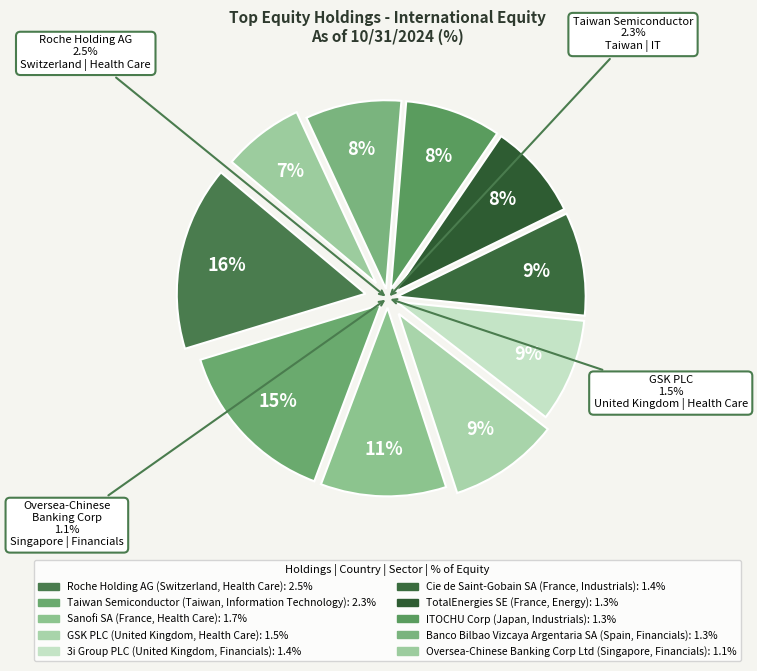

To the nearest percent, what is the average slice percentage?

10%